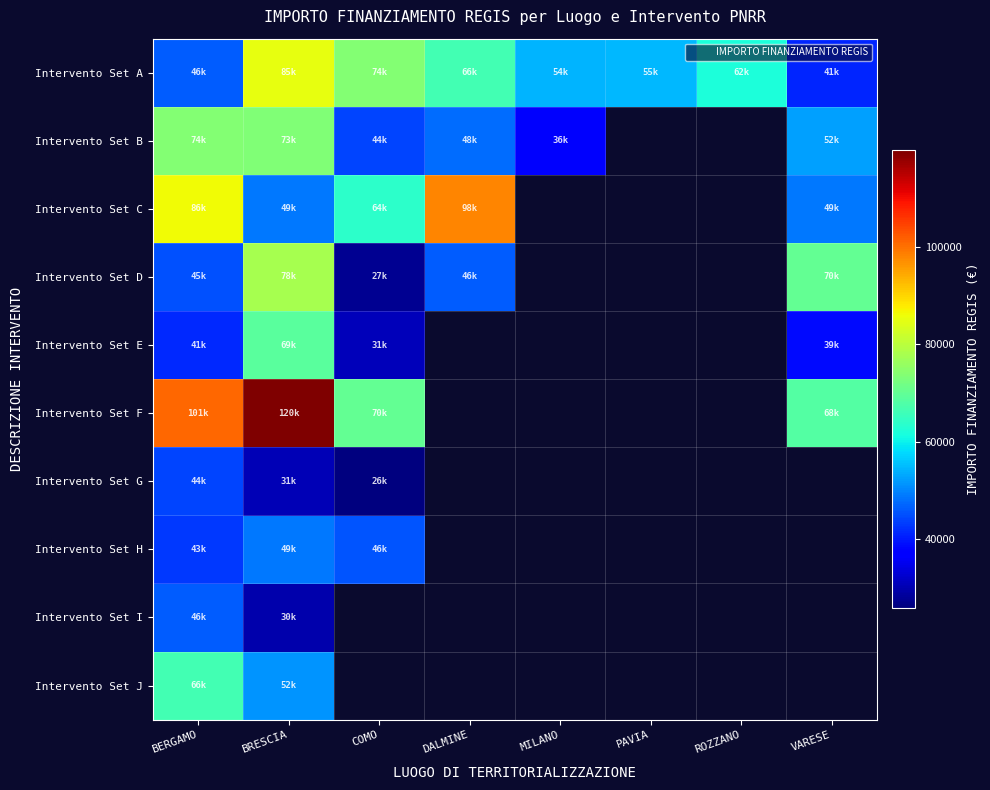

Between ROZZANO and COMO, which is larger?

COMO